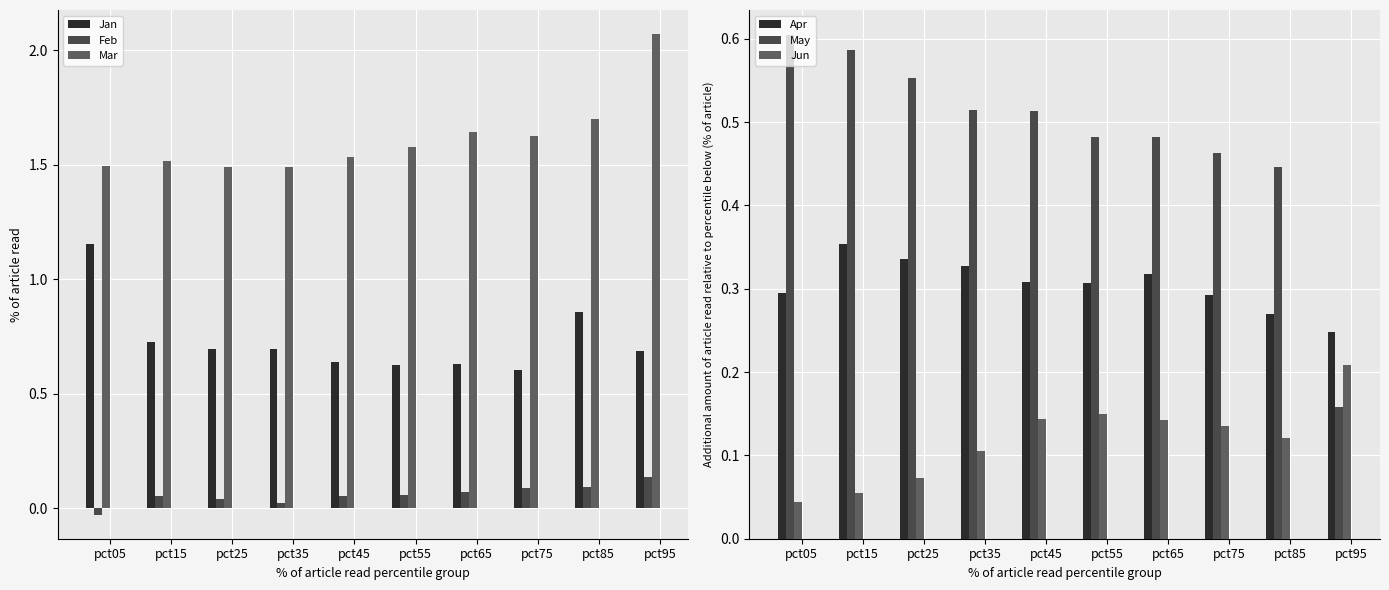

Reading left to right, extract all data points from this chart.

Jan: pct05=1.2	pct15=0.7	pct25=0.7	pct35=0.7	pct45=0.6	pct55=0.6	pct65=0.6	pct75=0.6	pct85=0.9	pct95=0.7
Feb: pct05=-0.0	pct15=0.1	pct25=0.0	pct35=0.0	pct45=0.1	pct55=0.1	pct65=0.1	pct75=0.1	pct85=0.1	pct95=0.1
Mar: pct05=1.5	pct15=1.5	pct25=1.5	pct35=1.5	pct45=1.5	pct55=1.6	pct65=1.6	pct75=1.6	pct85=1.7	pct95=2.1
Apr: pct05=0.3	pct15=0.4	pct25=0.3	pct35=0.3	pct45=0.3	pct55=0.3	pct65=0.3	pct75=0.3	pct85=0.3	pct95=0.2
May: pct05=0.6	pct15=0.6	pct25=0.6	pct35=0.5	pct45=0.5	pct55=0.5	pct65=0.5	pct75=0.5	pct85=0.4	pct95=0.2
Jun: pct05=0.0	pct15=0.1	pct25=0.1	pct35=0.1	pct45=0.1	pct55=0.1	pct65=0.1	pct75=0.1	pct85=0.1	pct95=0.2